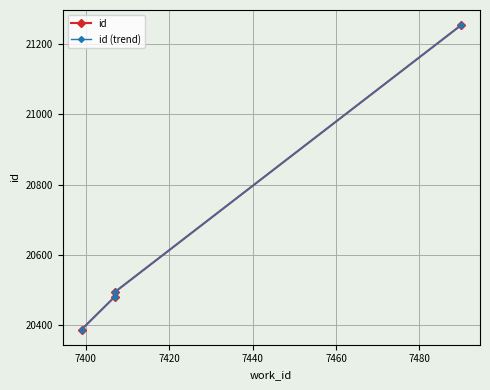

How many lines are shown in the chart?

2